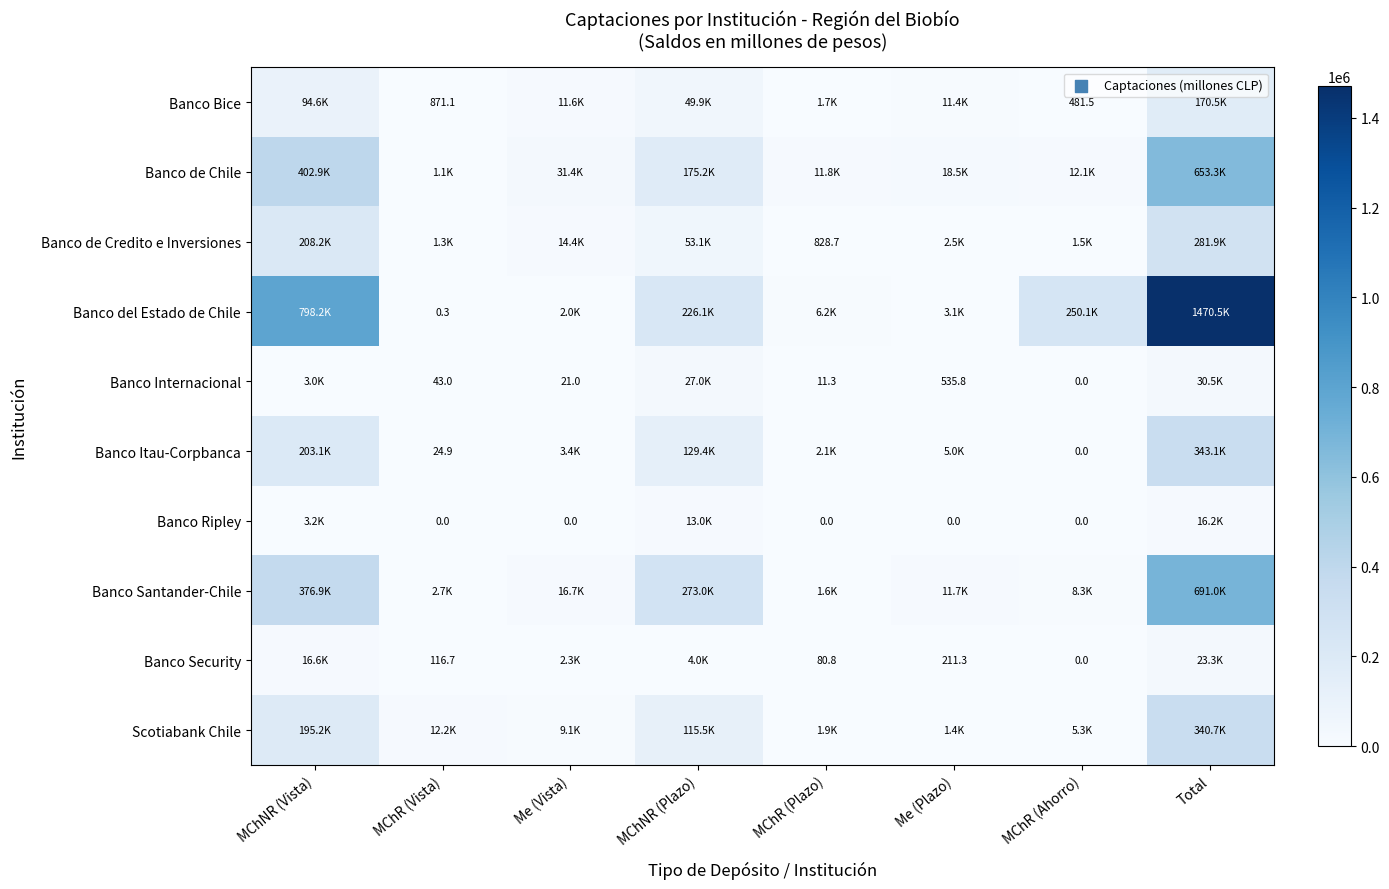

At how many categories does at least one series exceed 25510?

5